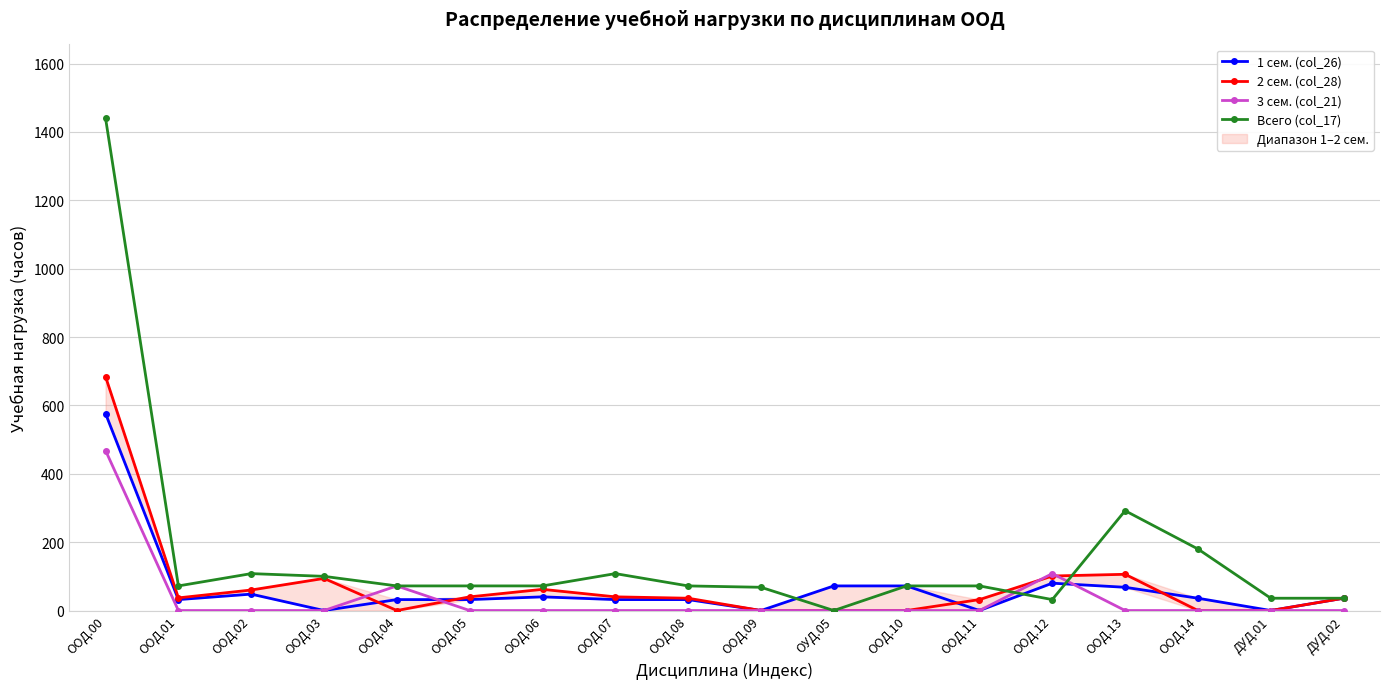

What are all the series names shown in the legend?

1 сем. (col_26), 2 сем. (col_28), 3 сем. (col_21), Всего (col_17)